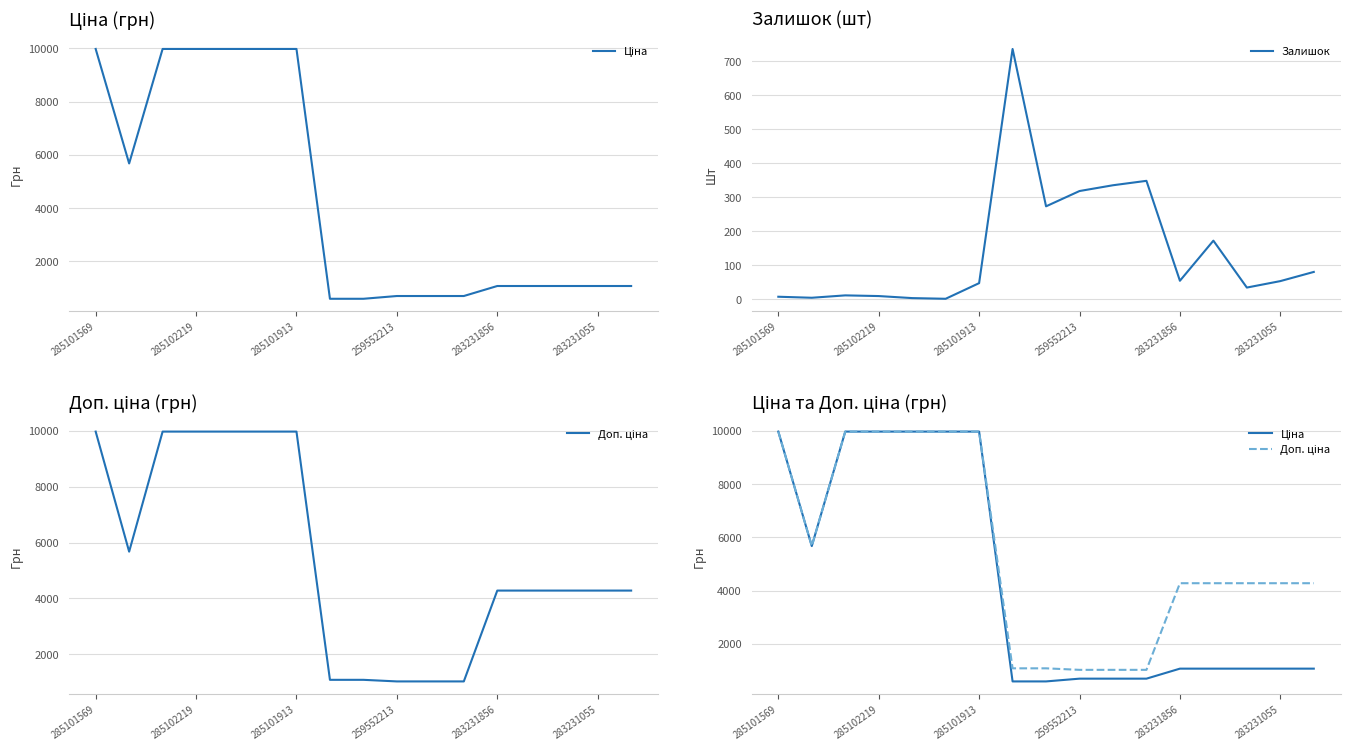

Is it true that Залишок equals 54 at 283231856?

True